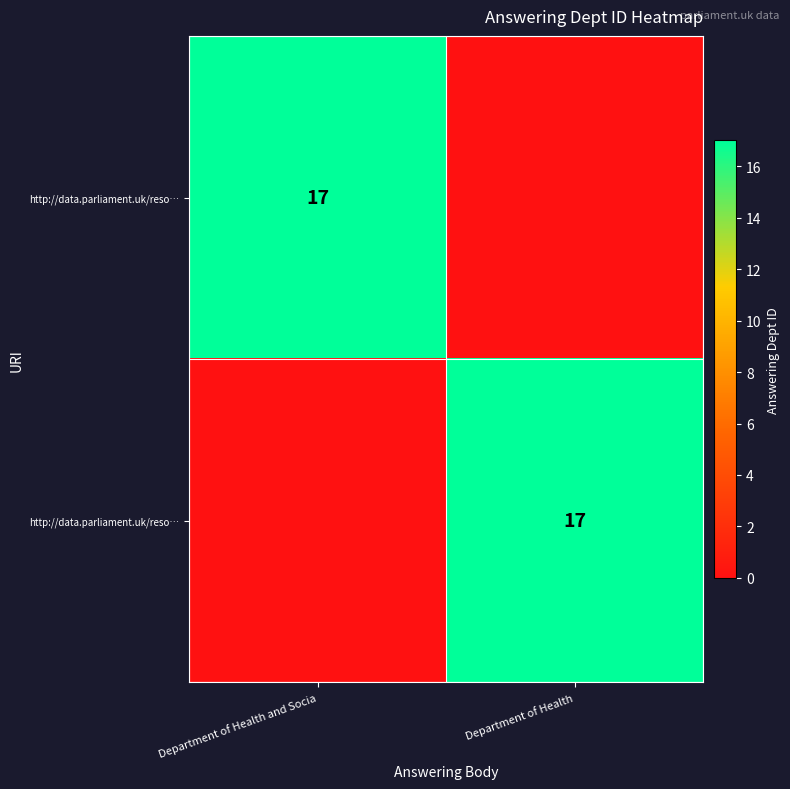

At which category is the sum across all series the highest?

Department of Health and Socia